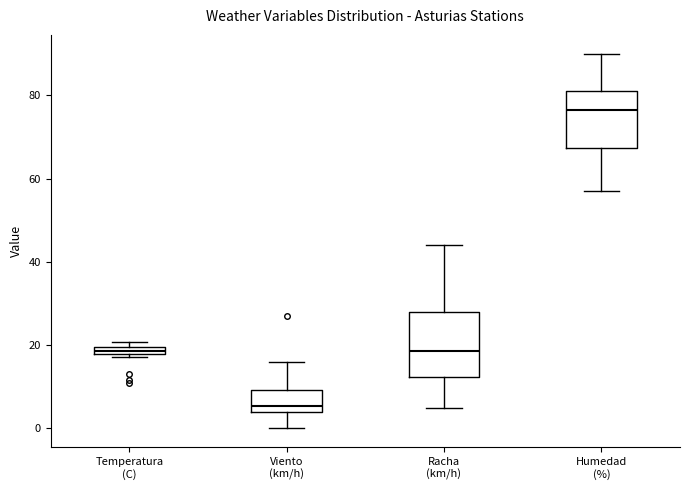

Which box has the lowest median line?

Viento (km/h)